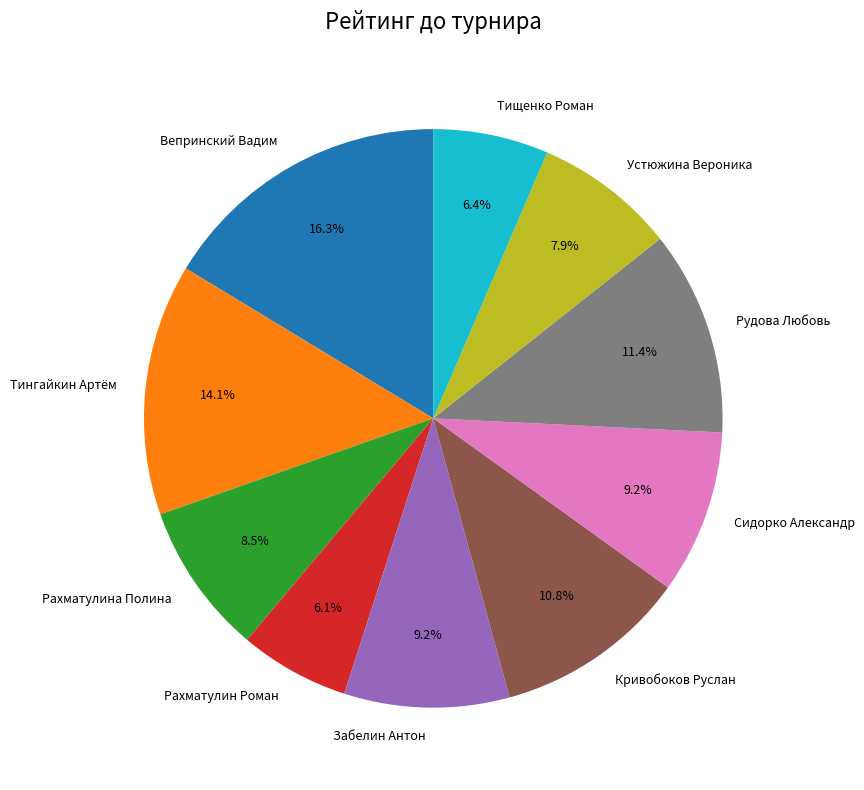

What is the largest slice in the pie chart?

Вепринский Вадим